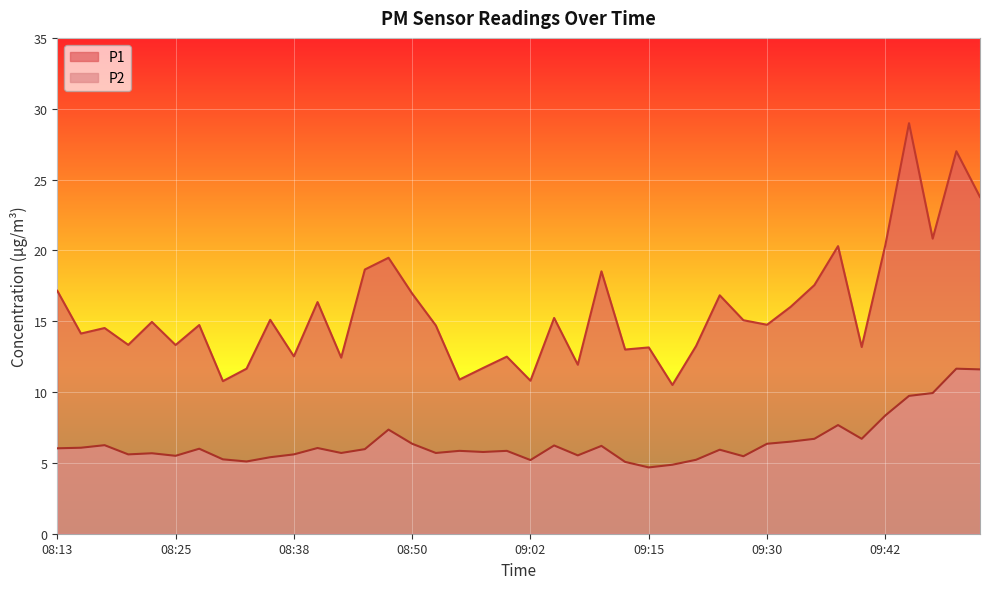

What is the sum of all P2 values?

256.6